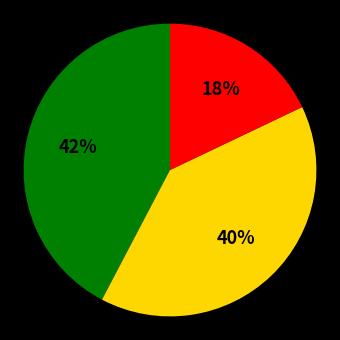

To the nearest percent, what is the average slice percentage?

33%